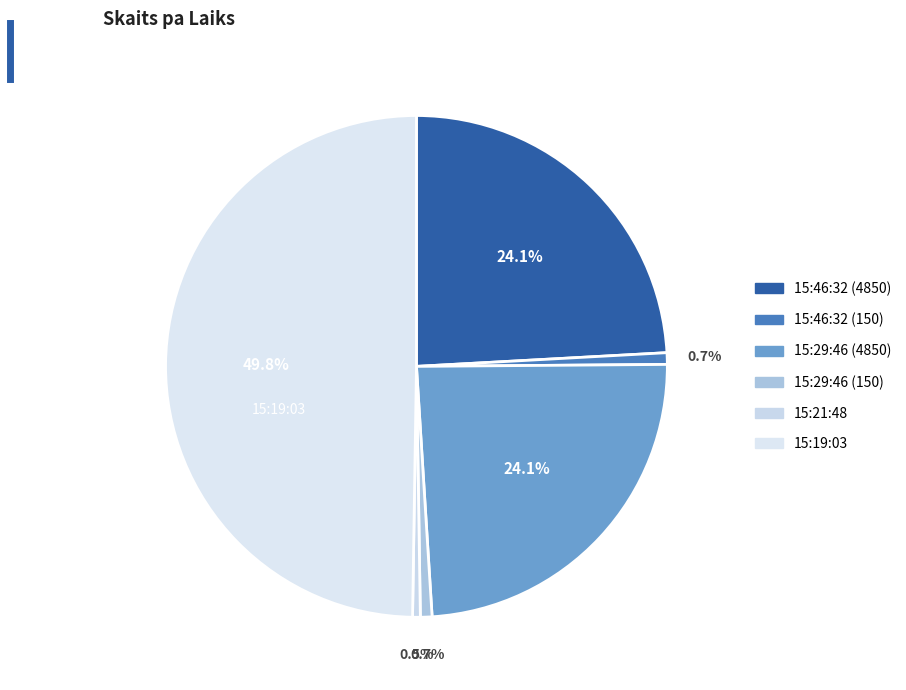

Which has a higher value, 15:29:46 (4850) or 15:21:48?

15:29:46 (4850)